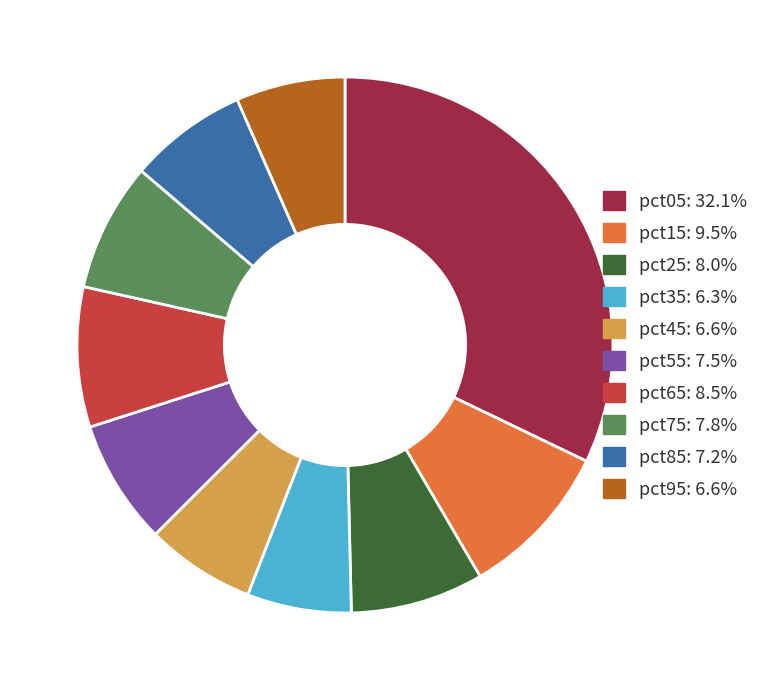

Does any single category account for the majority?

No